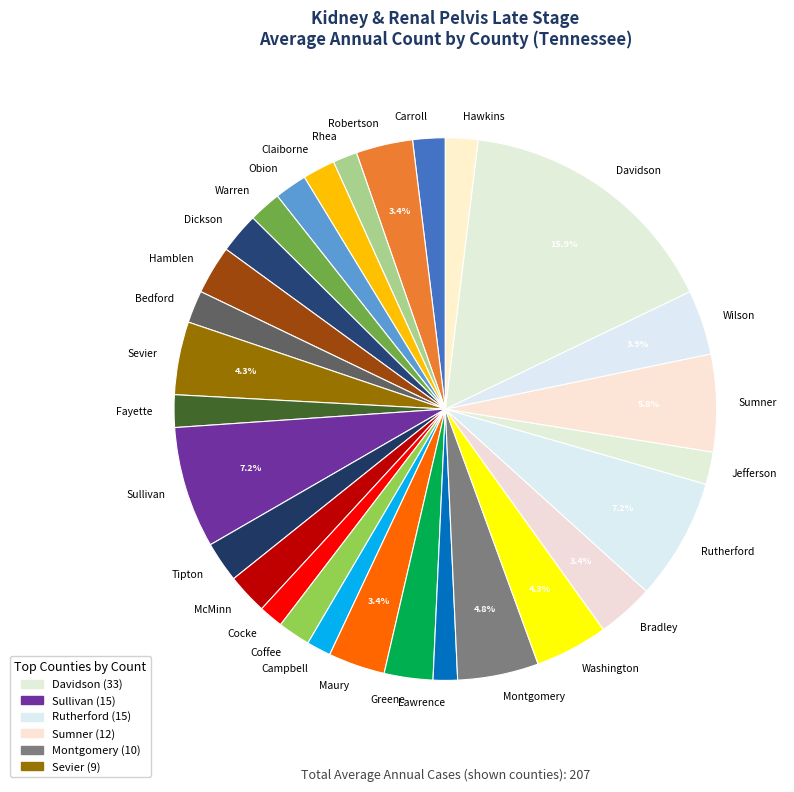

Which category has the biggest portion of the pie?

Davidson